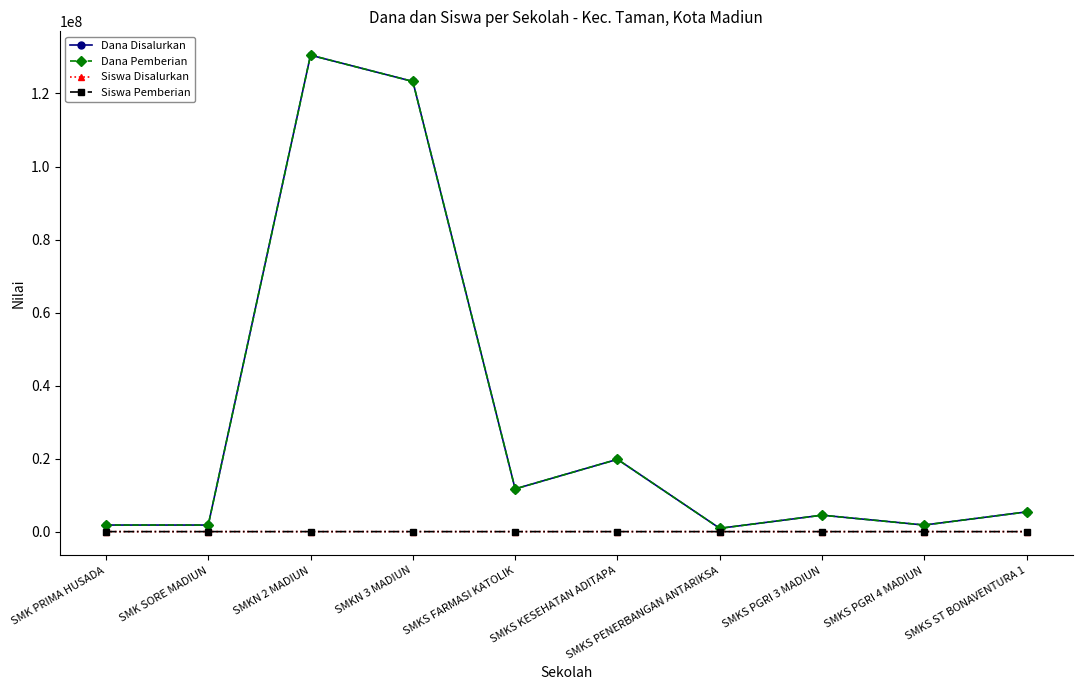

What is the difference between the highest and lowest values at SMK PRIMA HUSADA?

1799998